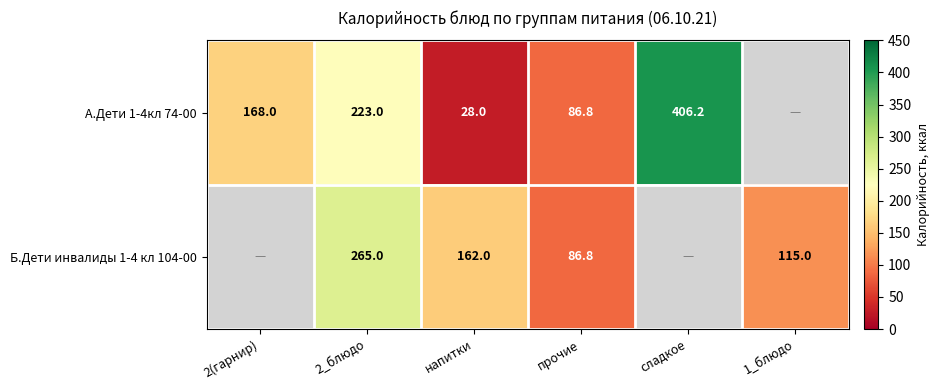

What is the difference between the Б.Дети инвалиды 1-4 кл 104-00 values at напитки and 1_блюдо?

47.0